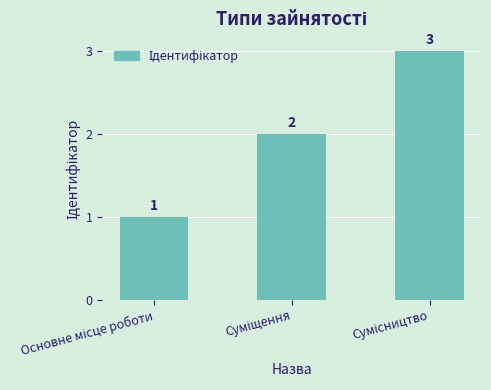

Reading left to right, transcribe all the data shown in this chart.

1	2	3